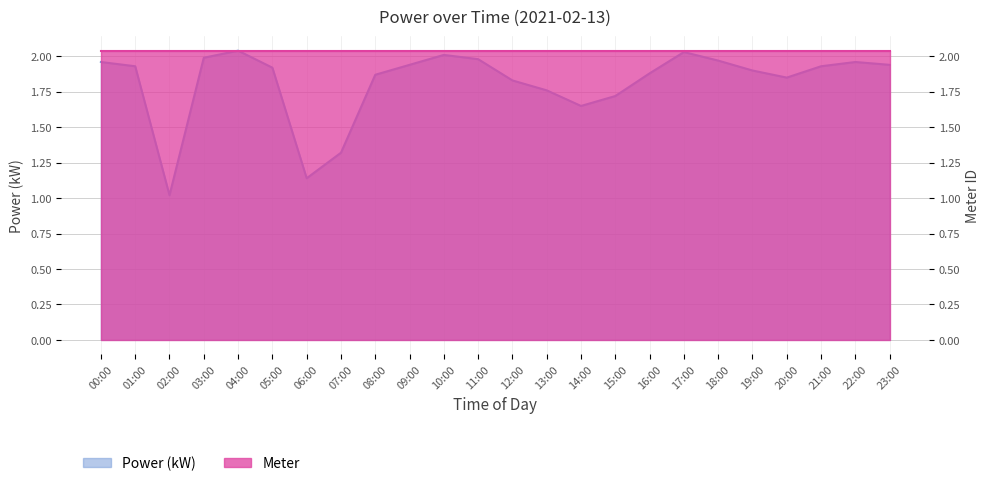

Which category has the lowest value across all series?

02:00